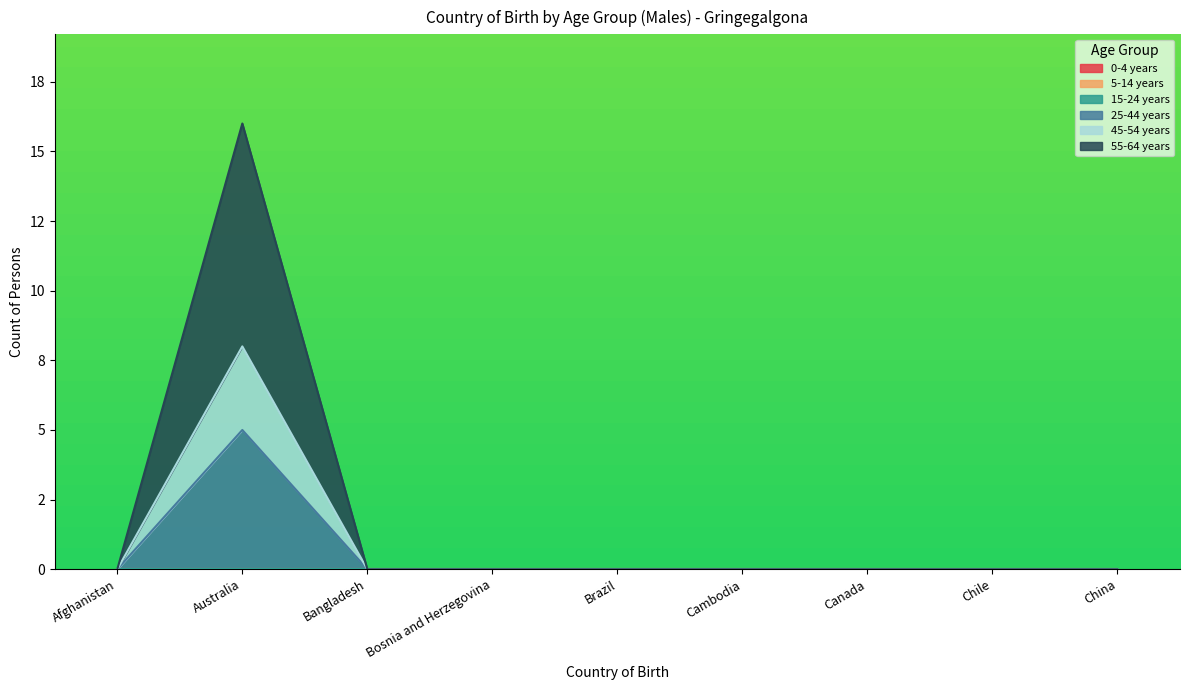

What is the average value of the 55-64 years series?

2